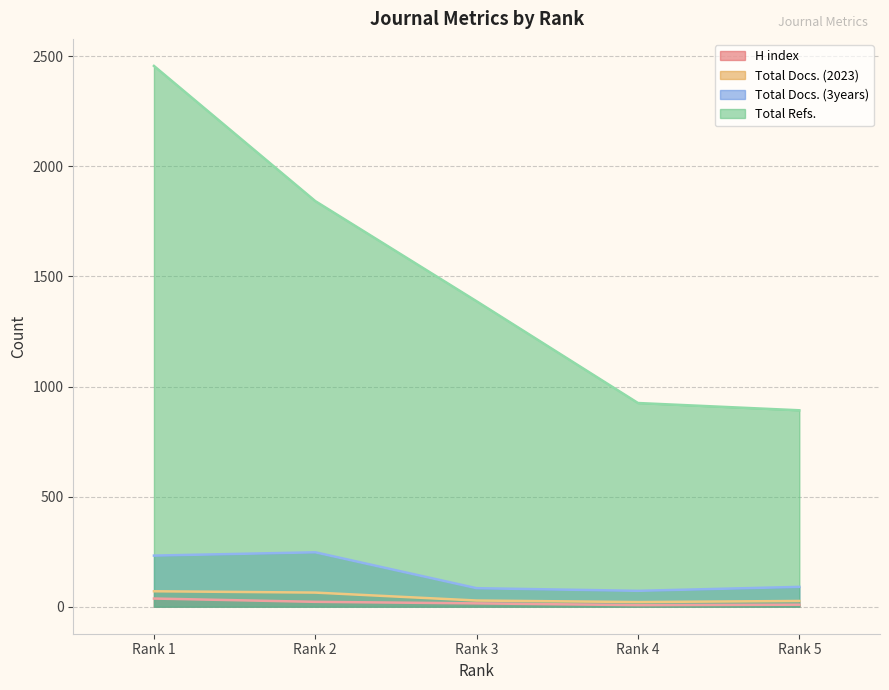

How many values in the Total Docs. (2023) series are below 28?

2